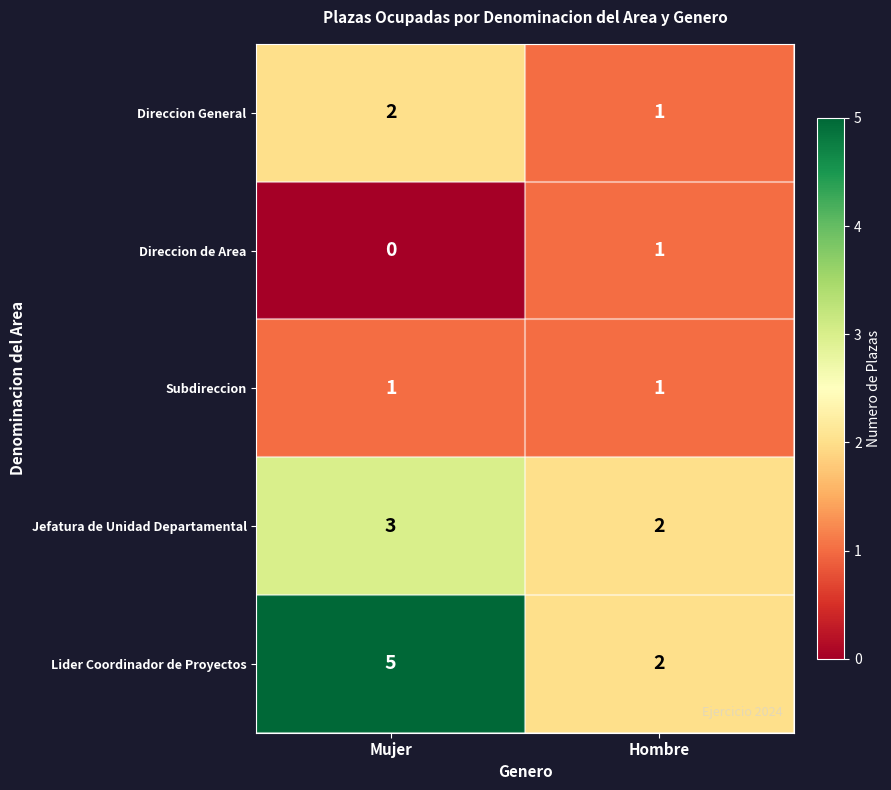

The value of Jefatura de Unidad Departamental at Hombre is 1. True or false?

False